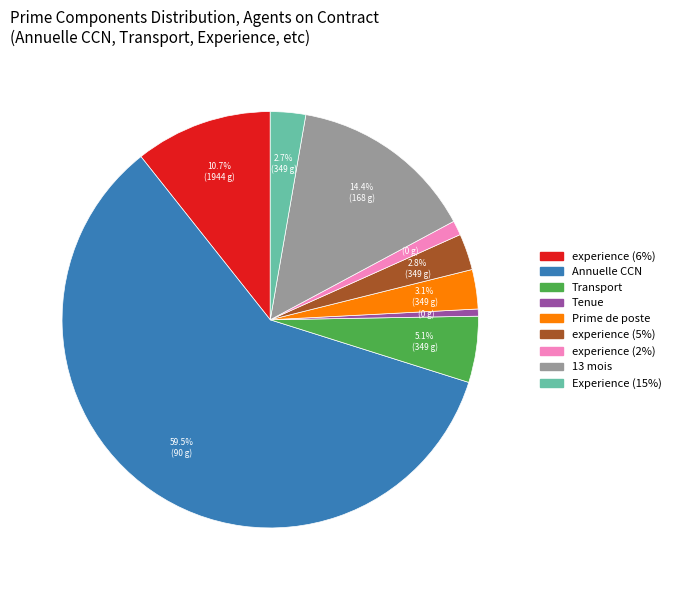

Is there a majority slice in this chart?

Yes